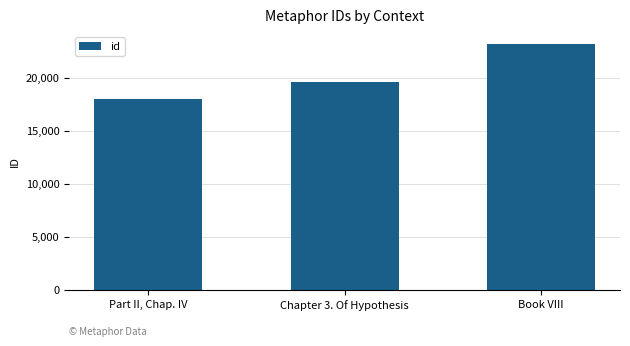

Is it true that the value at Book VIII is 23177?

True